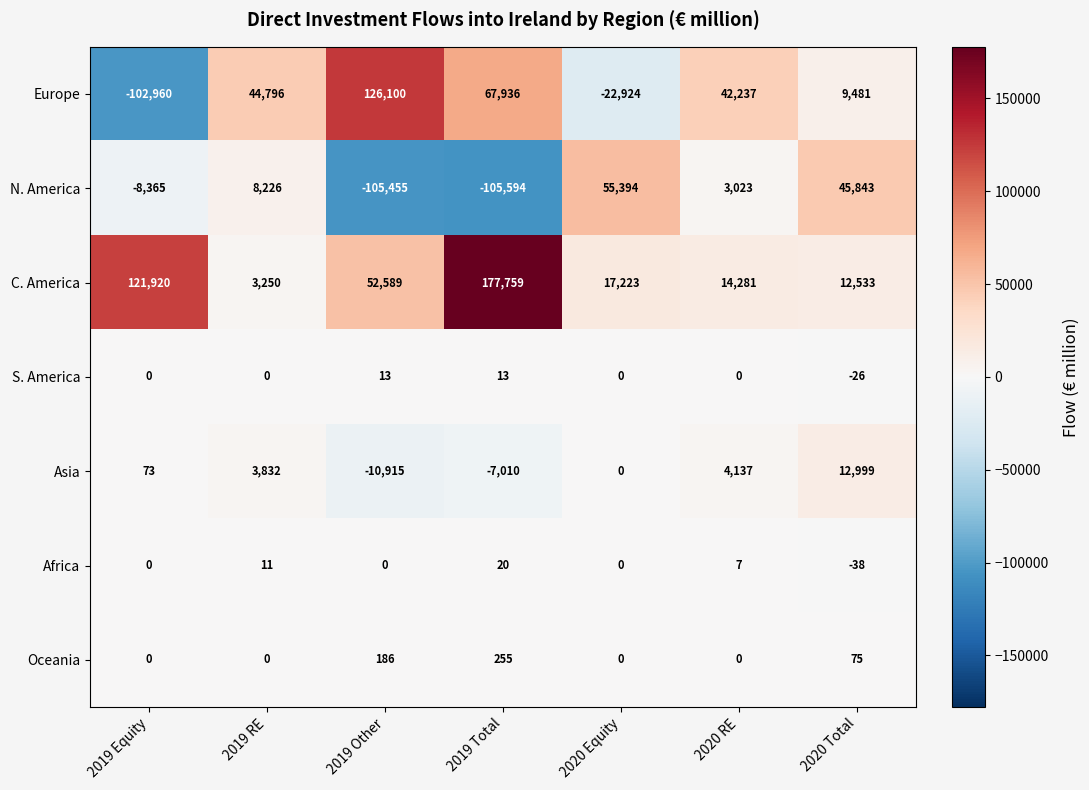

List the series in order of their peak value, highest first.

C. America, Europe, N. America, Asia, Oceania, Africa, S. America